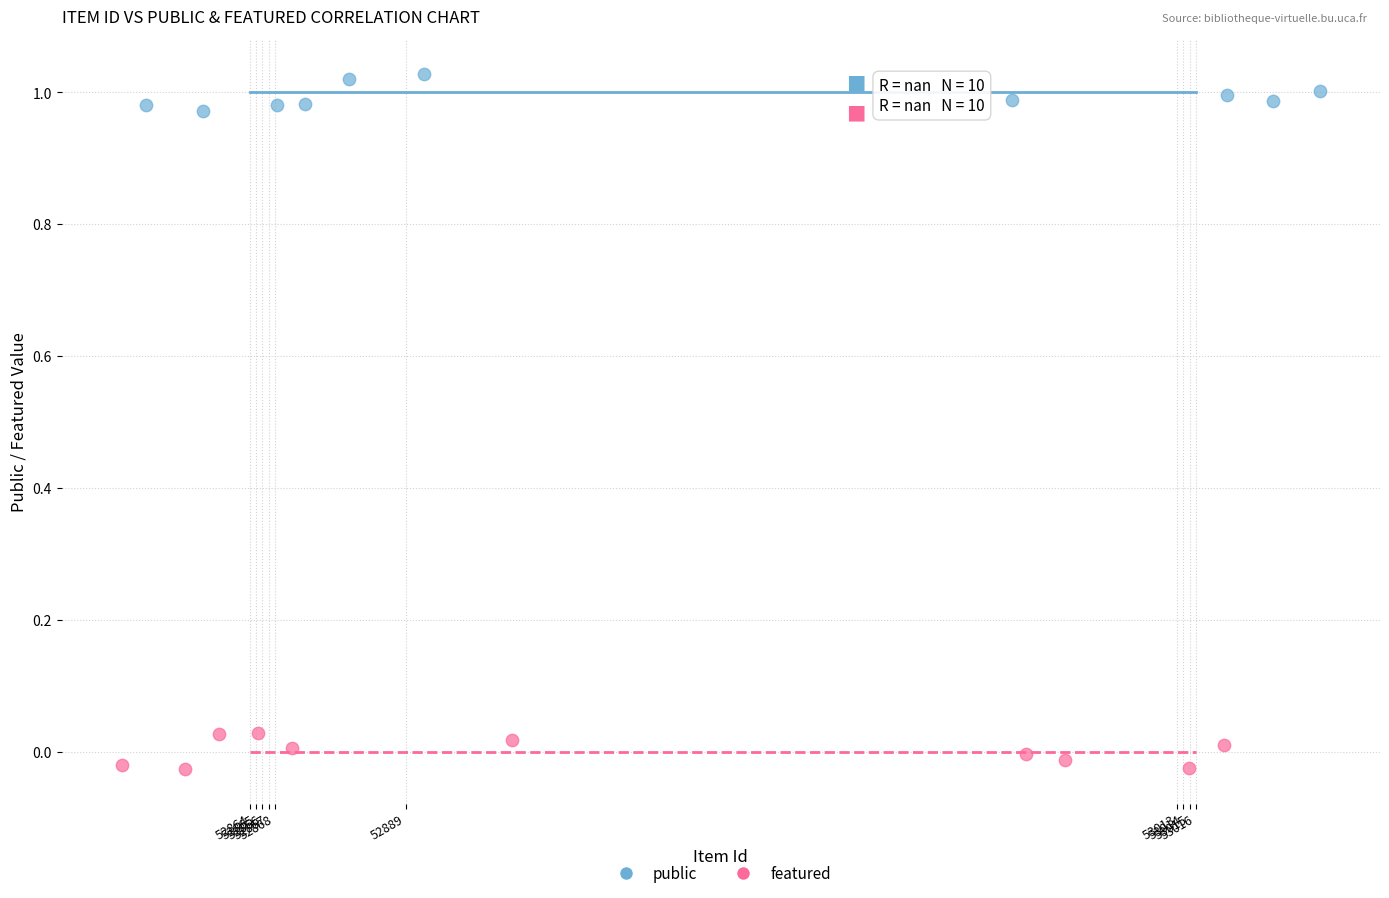

What are all the series names shown in the legend?

public, featured